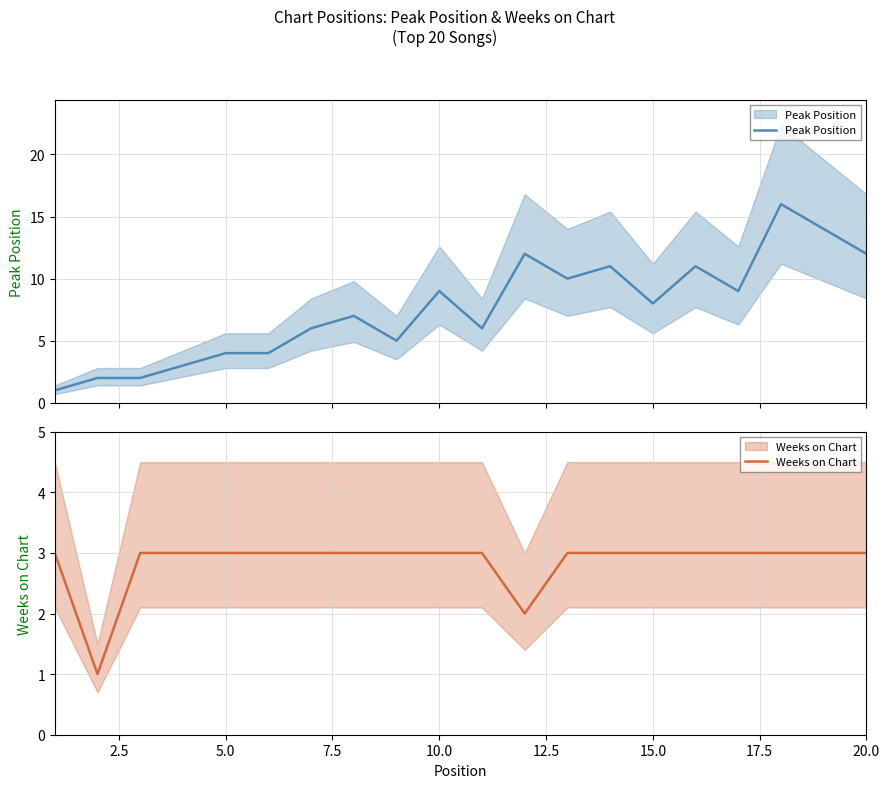

True or false: Weeks on Chart has more than 2 interior local peaks.

False